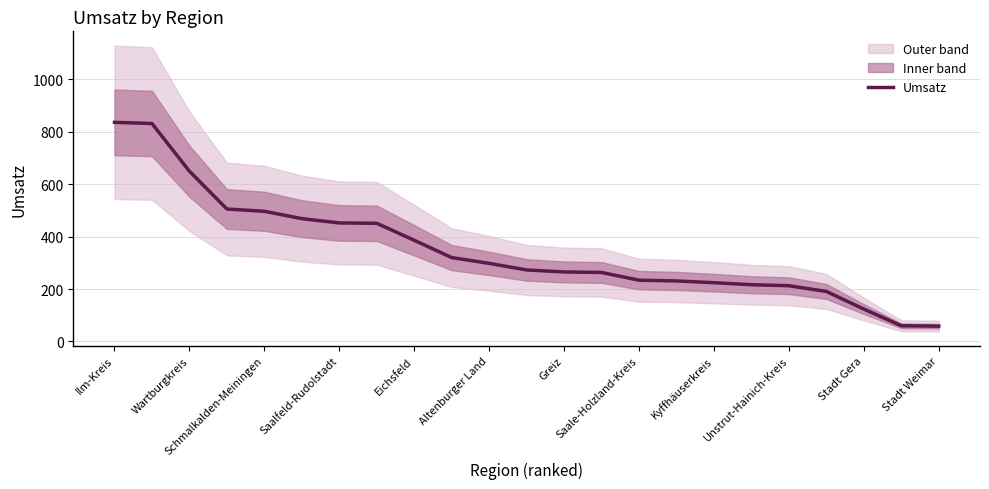

What is the value of the 2nd point from the left?

831.4